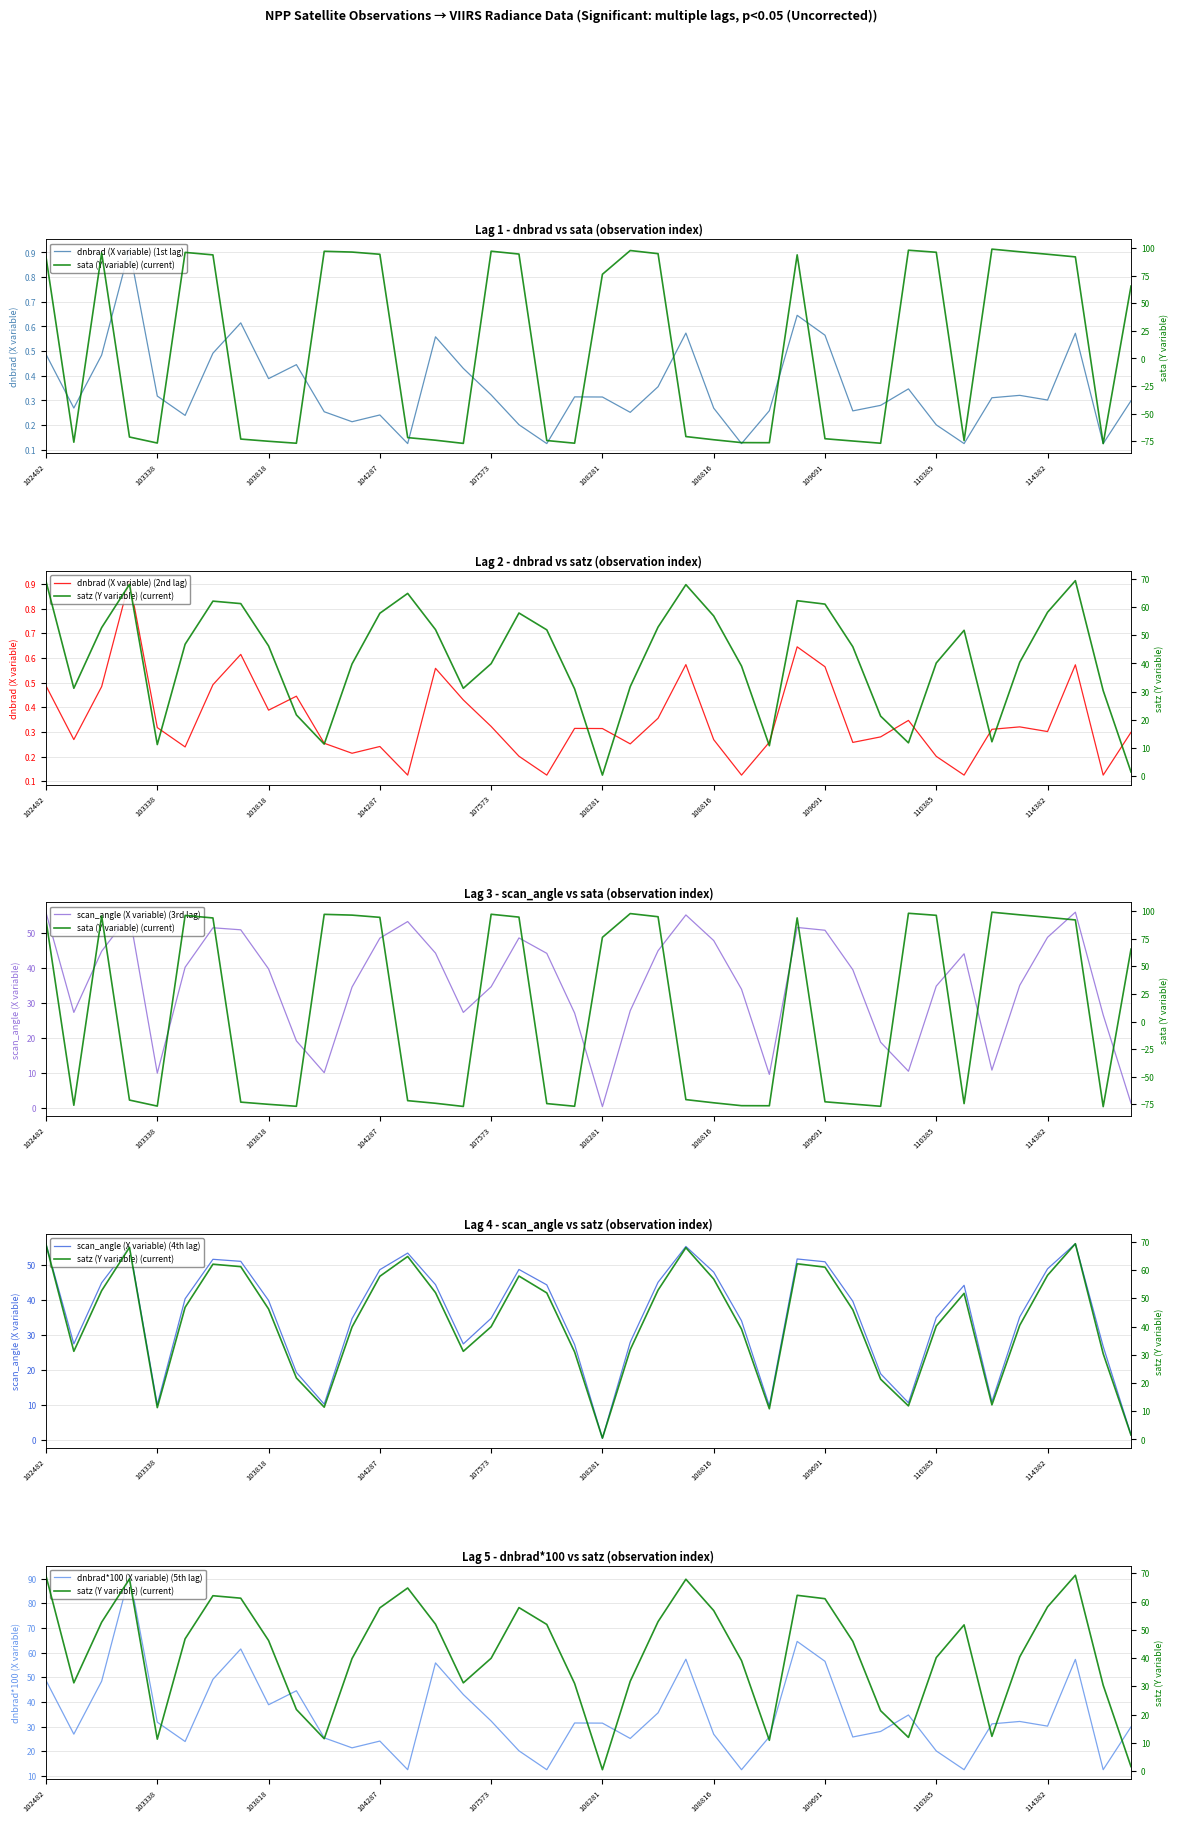

What is the total value across all series at 102980?

53.1